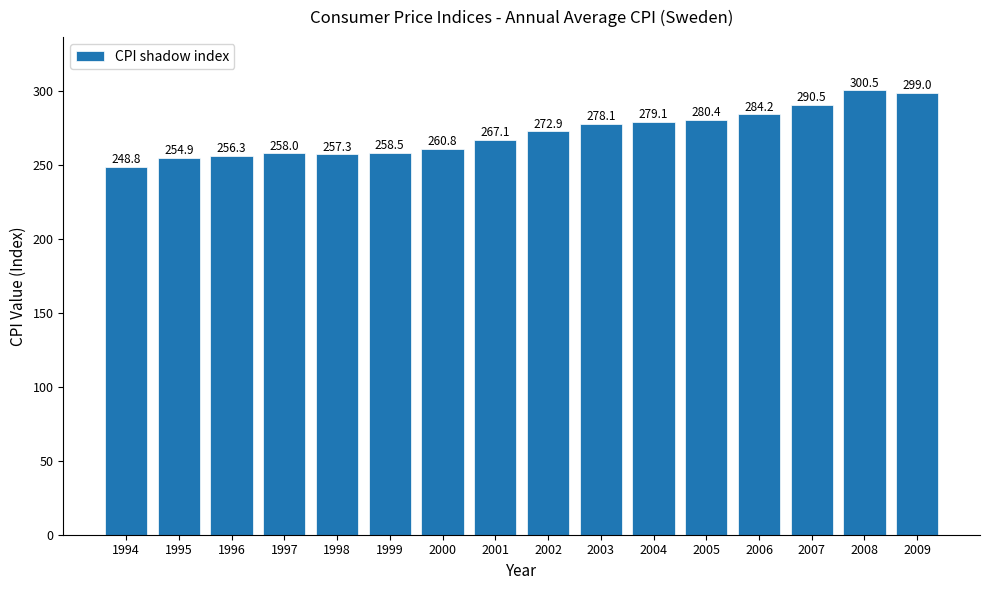

Which label corresponds to the largest value in the chart?

2008